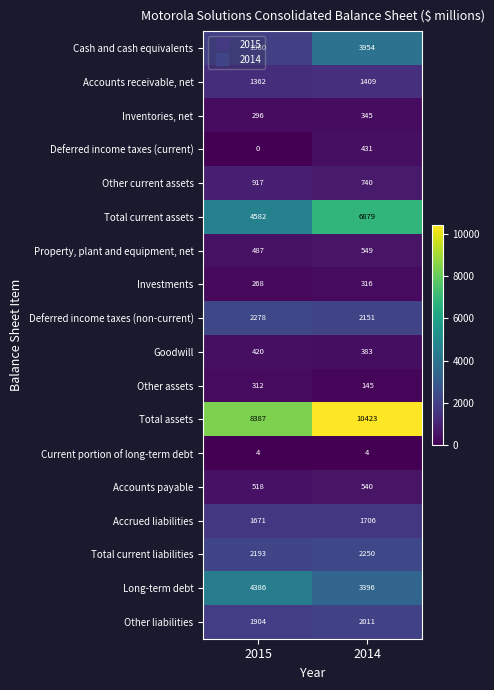

The Accounts receivable, net series shows 444 at 2015. True or false?

False